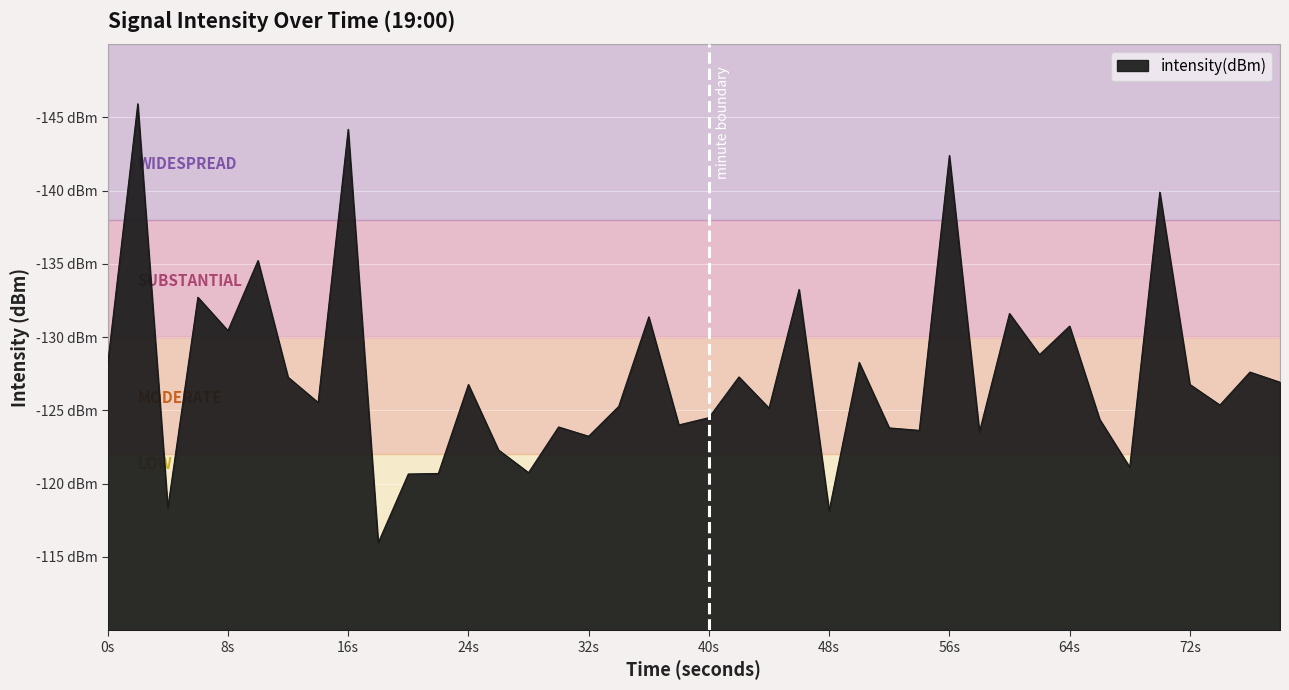

Is this an area chart (filled region under the line)?

Yes